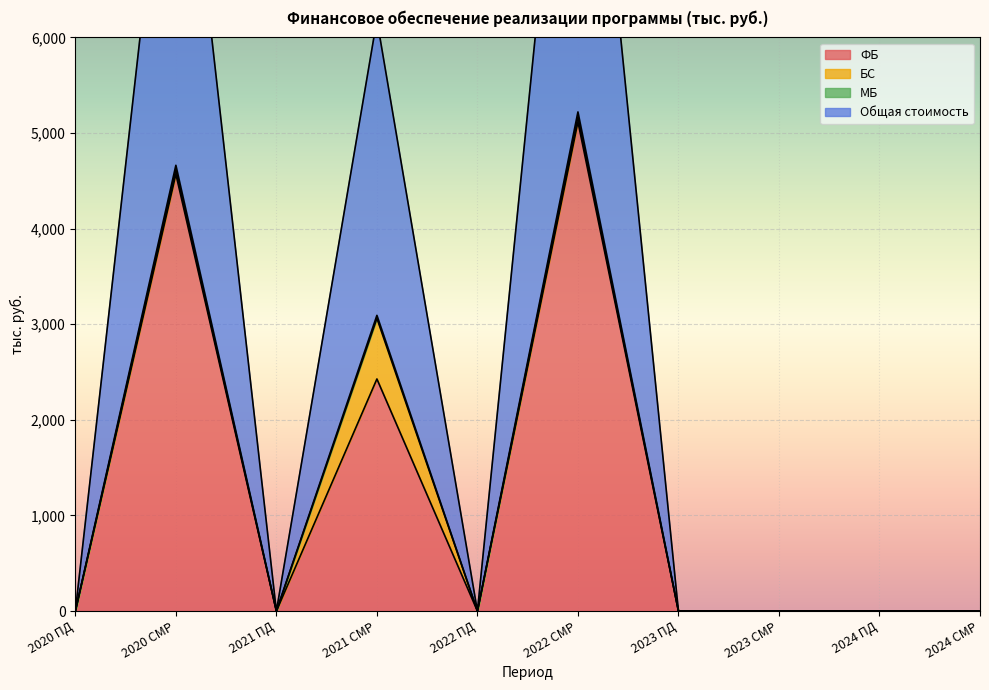

Which has a higher value, 2021 ПД or 2020 ПД?

2021 ПД